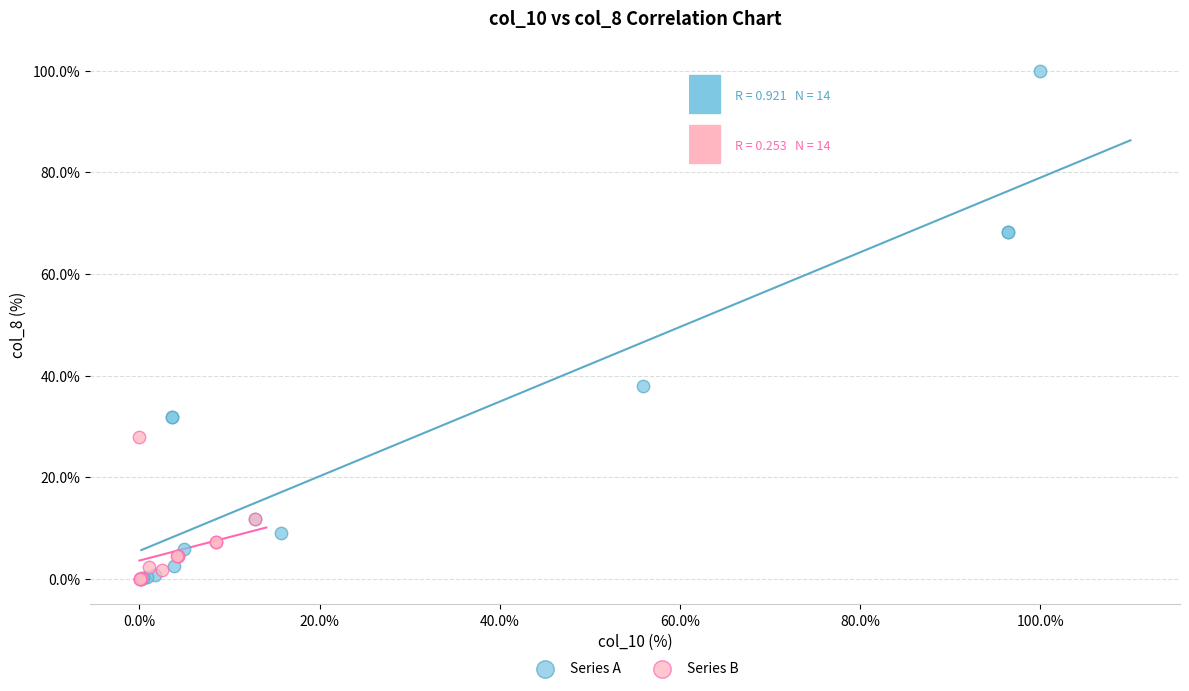

Which series reaches the maximum Y coordinate?

Series A